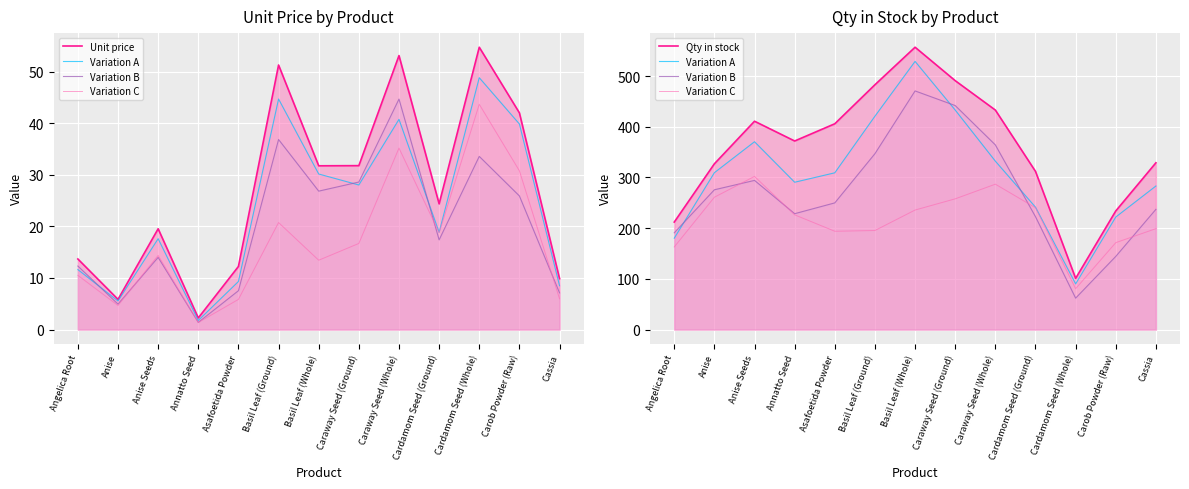

Is the value of Unit price at Caraway Seed (Ground) greater than the value of Variation A at Cardamom Seed (Ground)?

No